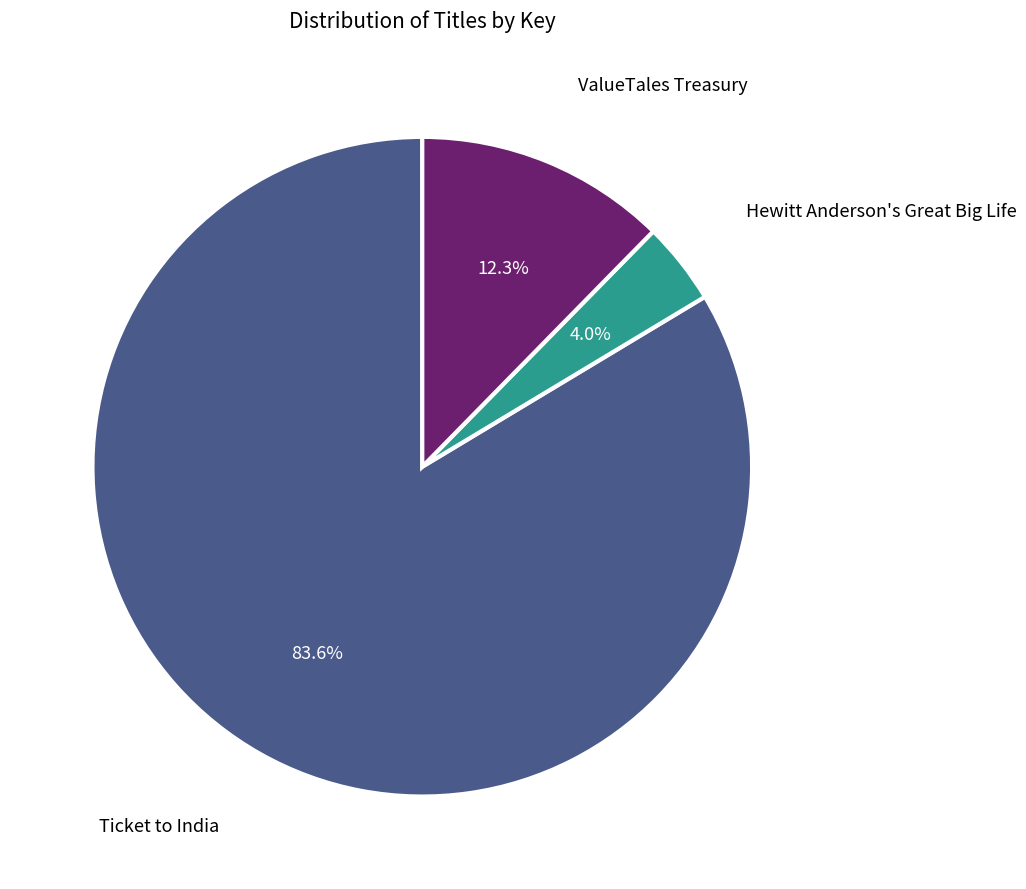

Which slice is the smallest?

Hewitt Anderson's Great Big Life